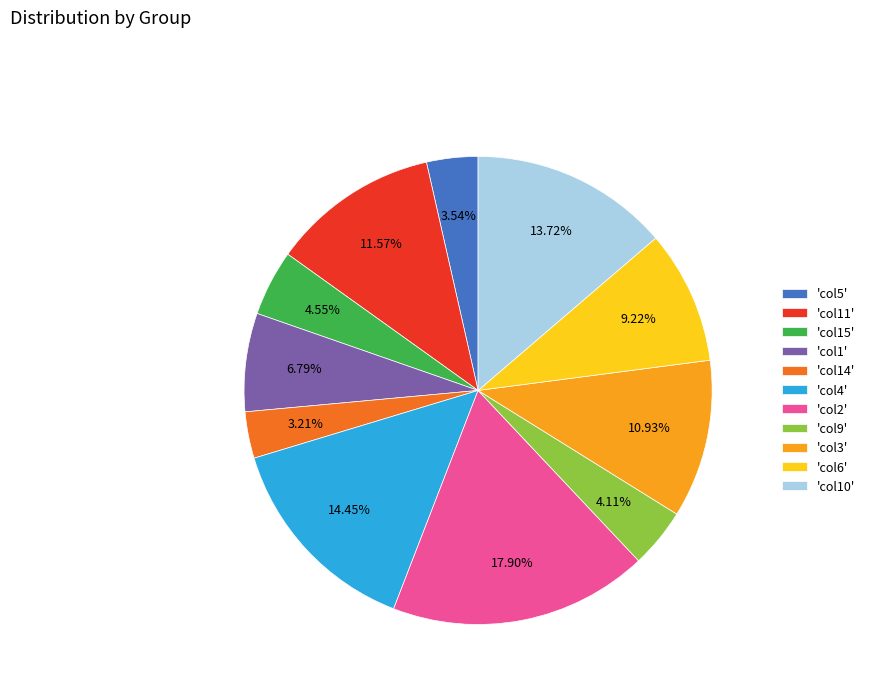

Do 'col2' and 'col15' together represent more than half of the pie?

No